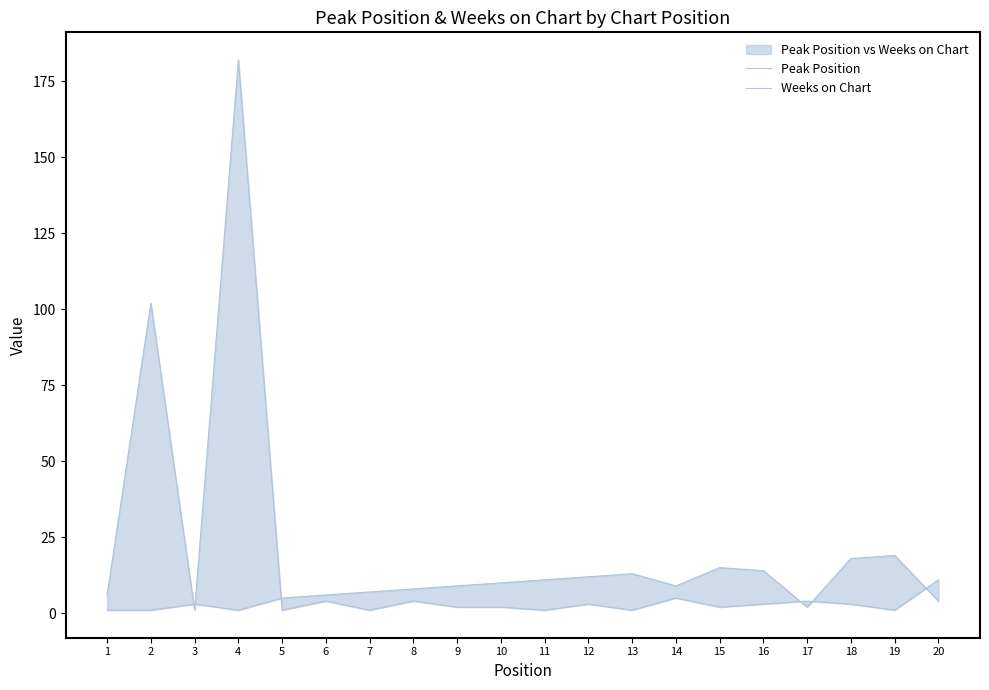

What is the value of the Peak Position point at the 19th from the left?

19